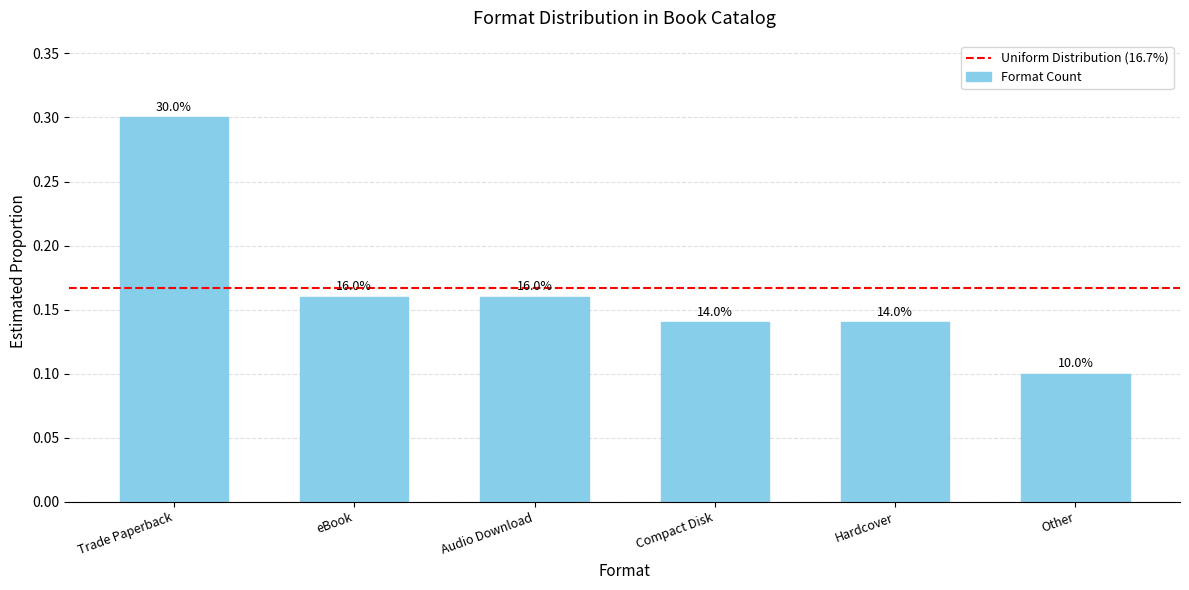

What is the sum of all values?

1.0